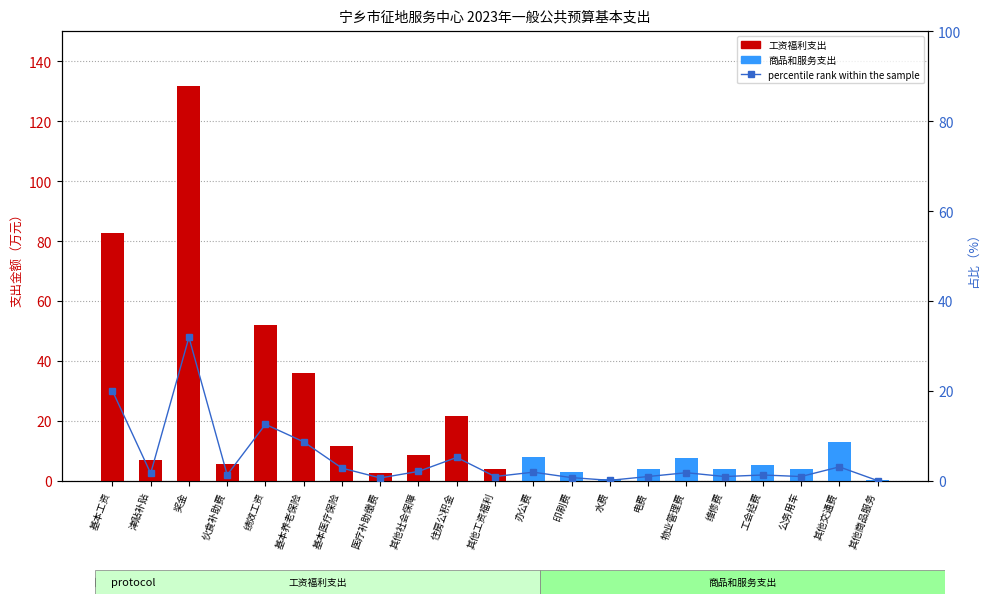

Reading right to left, list all the values displayed in this chart.

count: 0.3	12.9	4.0	5.4	4.0	7.5	4.0	0.5	3.0	8.0	4.0	21.5	8.7	2.7	11.7	35.8	51.9	5.5	131.8	6.9	82.7
percentile rank within the sample: 0.1	3.1	1.0	1.3	1.0	1.8	1.0	0.1	0.7	1.9	1.0	5.2	2.1	0.7	2.8	8.7	12.6	1.3	31.9	1.7	20.0